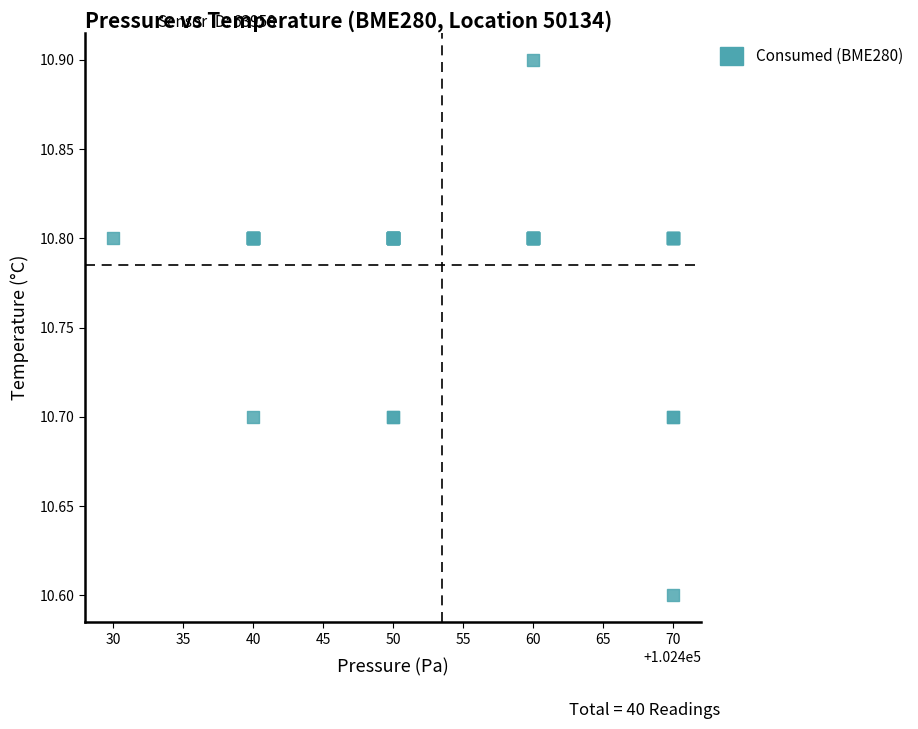

What Y value in the scatter plot is closest to 10?

10.6